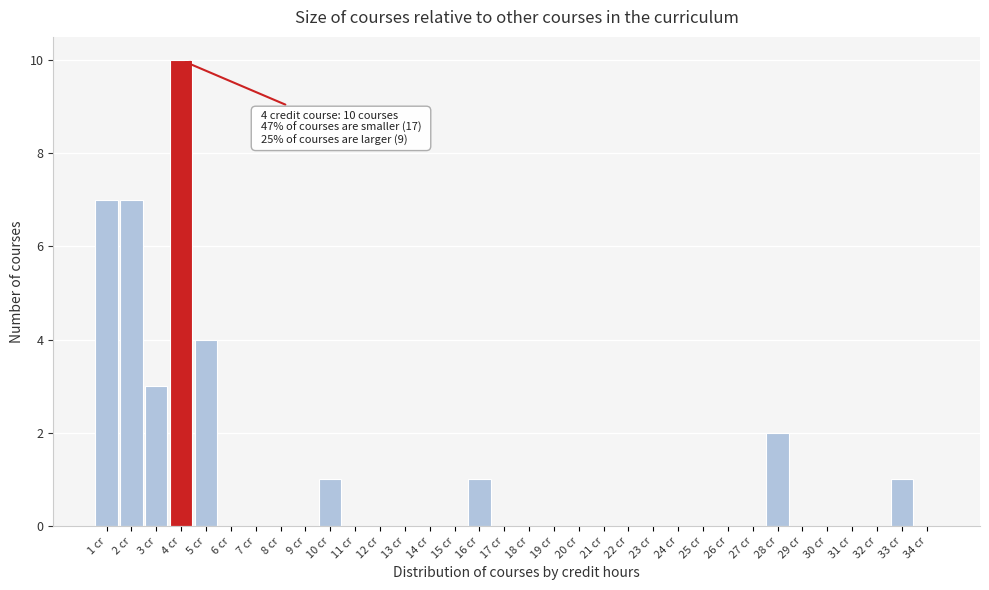

Over which range of the x-axis is the bar tallest?

3.5 to 4.5